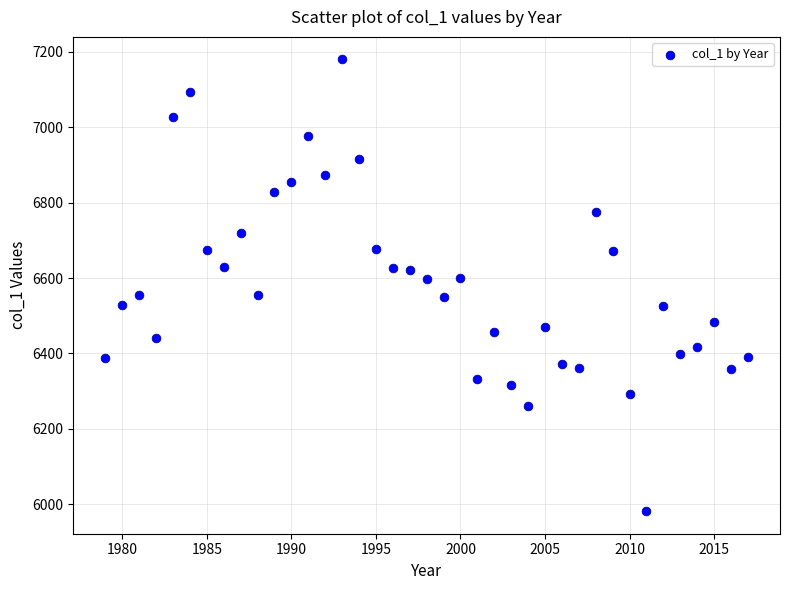

What is the range of X values (max minus min)?

38.0